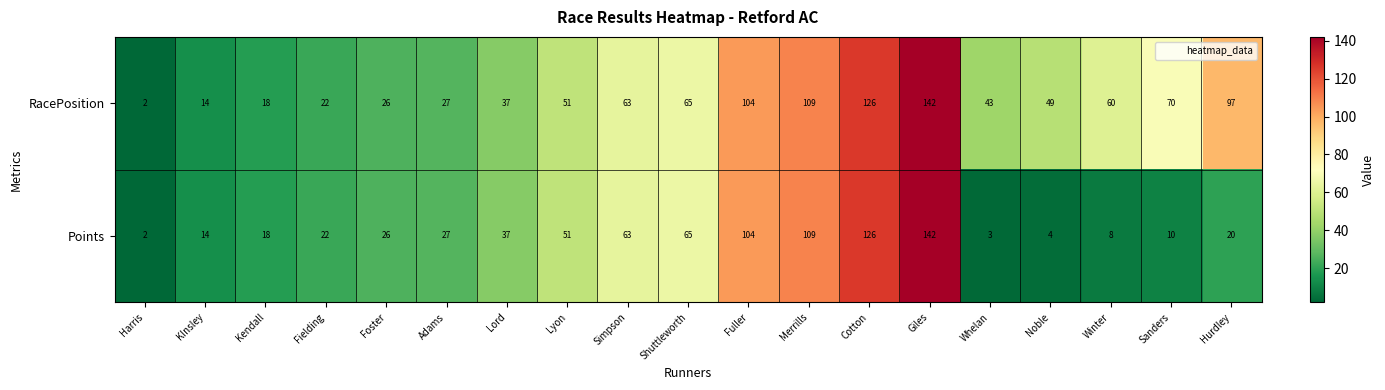

Where is Points nearest to the value 72?

Shuttleworth